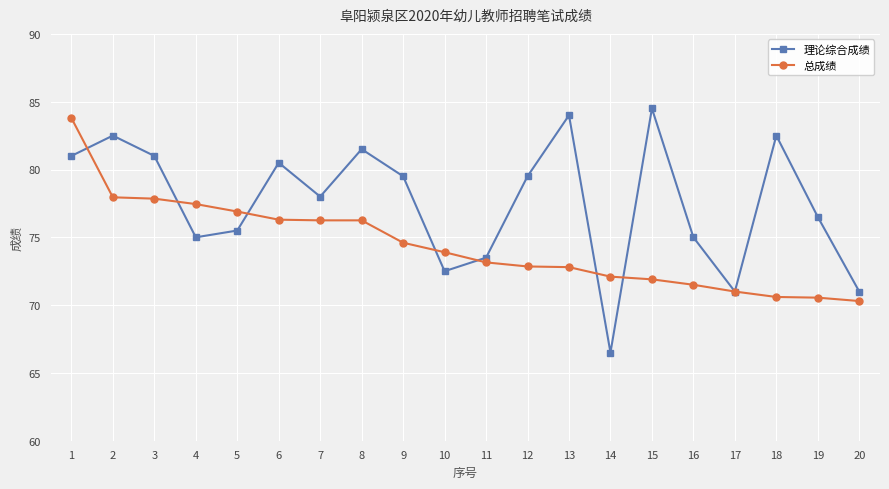

Read the 总成绩 value at 15.

71.9